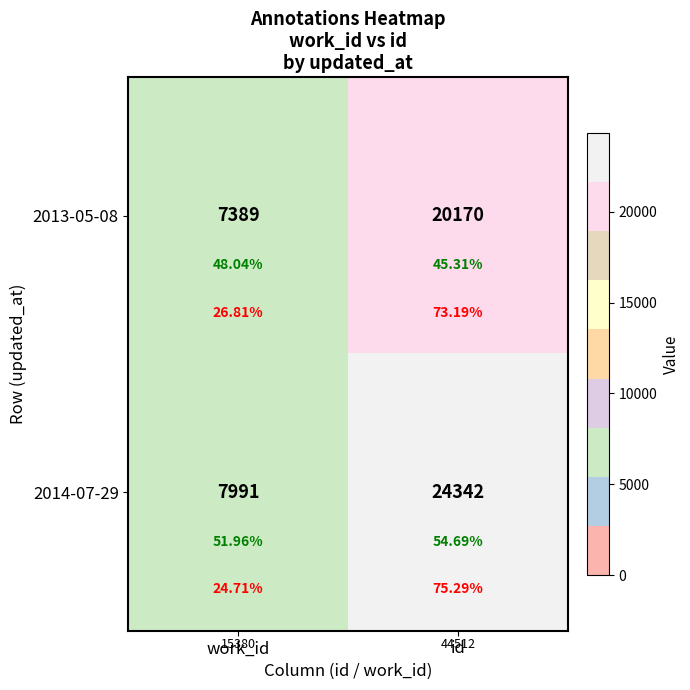

How many 2014-07-29 values are between 7991 and 24342?

2